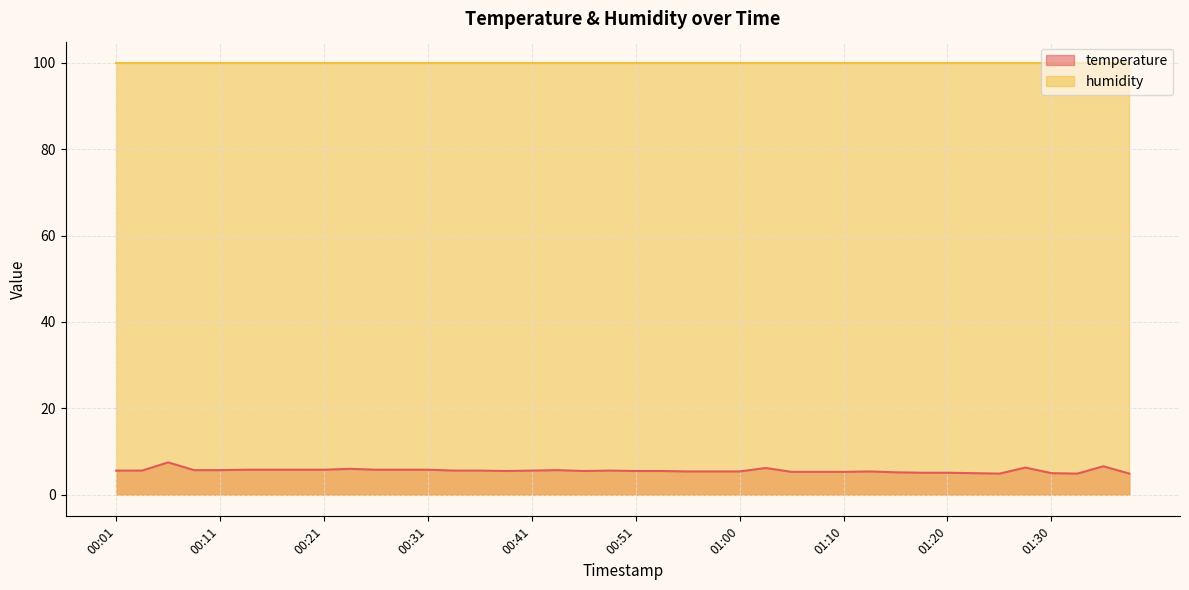

What is the change in value from 00:04 to 01:10?

-0.3